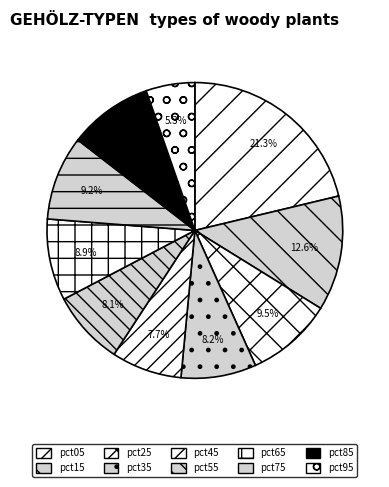

To the nearest percent, what is the combined percentage of pct95 and pct15?

18%